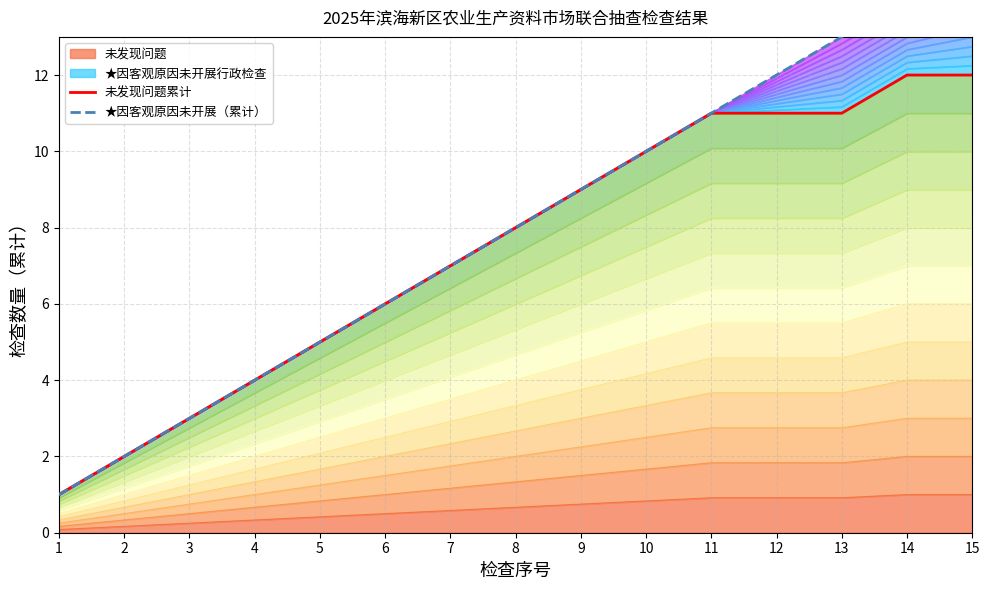

Reading right to left, extract all data points from this chart.

未发现问题累计: 12	12	11	11	11	10	9	8	7	6	5	4	3	2	1
★因客观原因未开展（累计）: 15	14	13	12	11	10	9	8	7	6	5	4	3	2	1